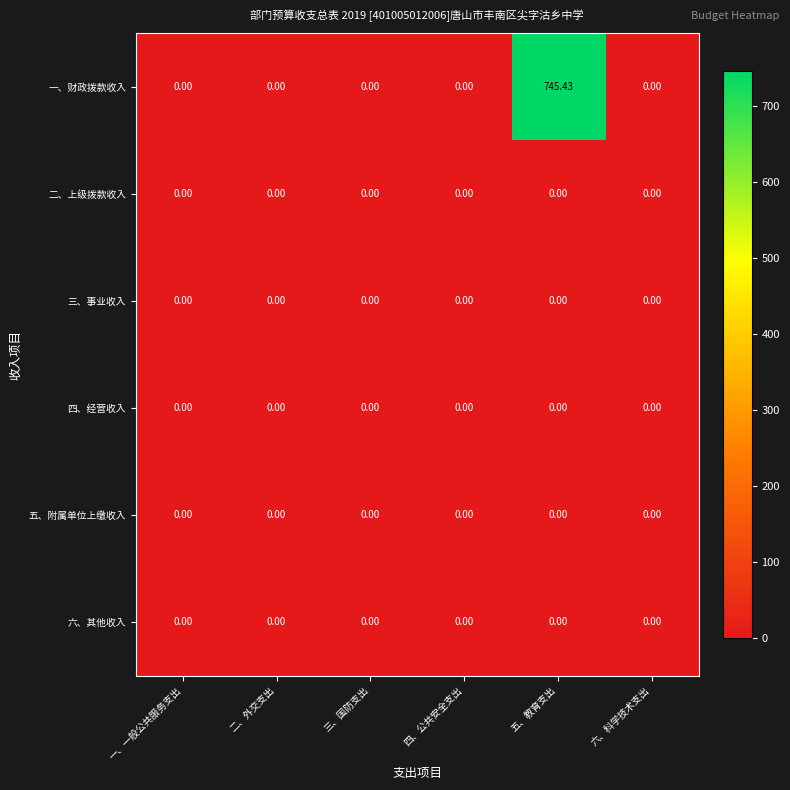

Which series has the largest total across all categories?

一、财政拨款收入